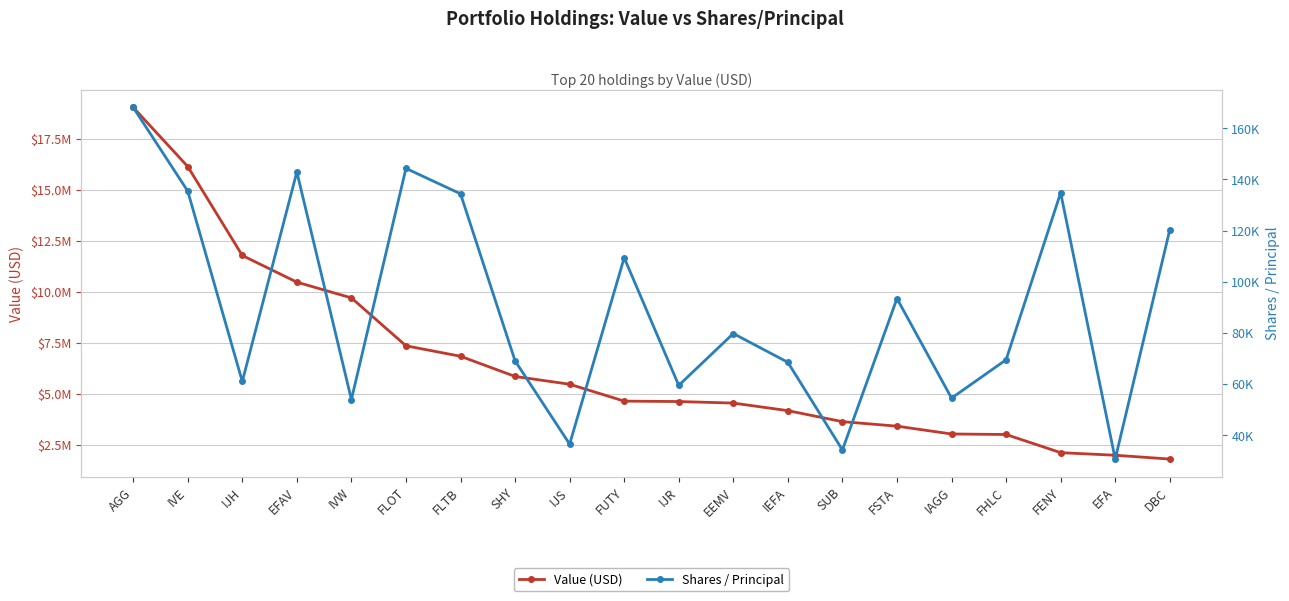

Rank the series at DBC from lowest to highest value.

Shares / Principal, Value (USD)